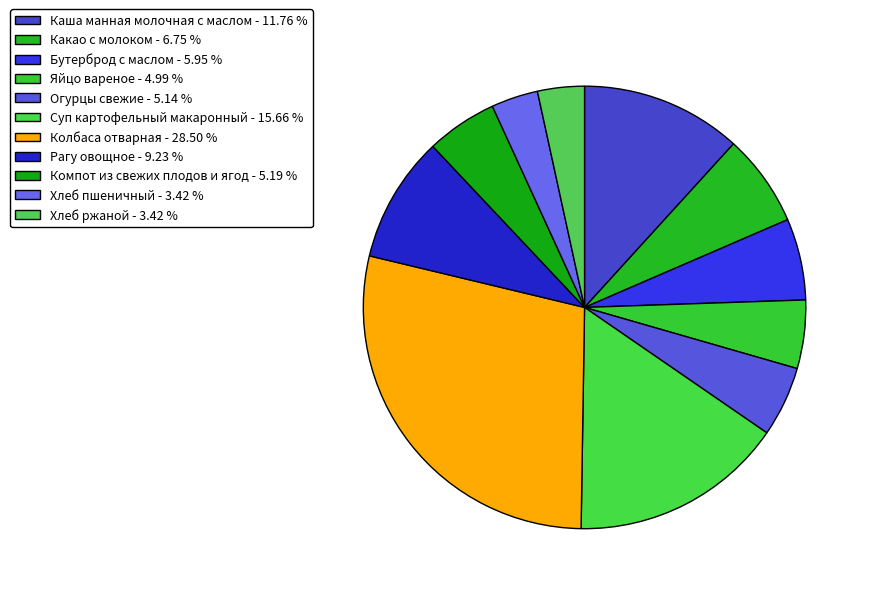

Does any single category account for the majority?

No